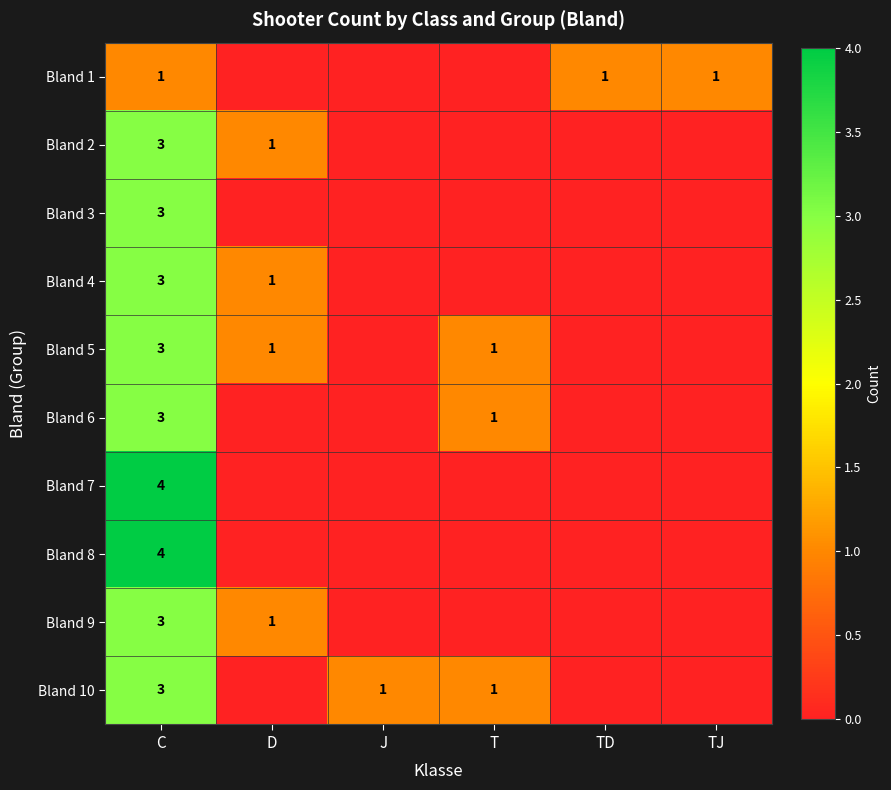

Between TJ and T, which is larger?

TJ